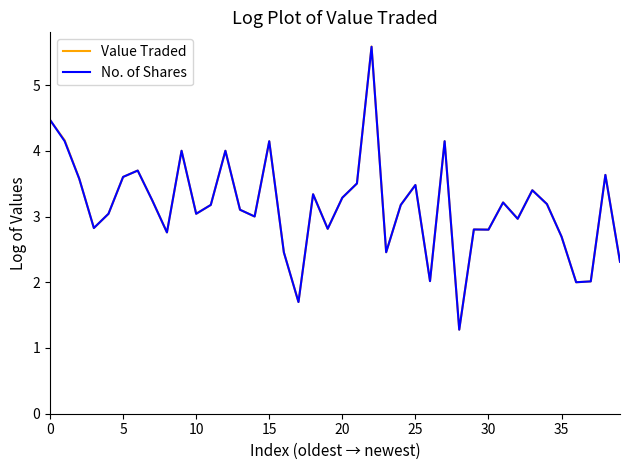

What is the lowest value of the Value Traded series?

1.3